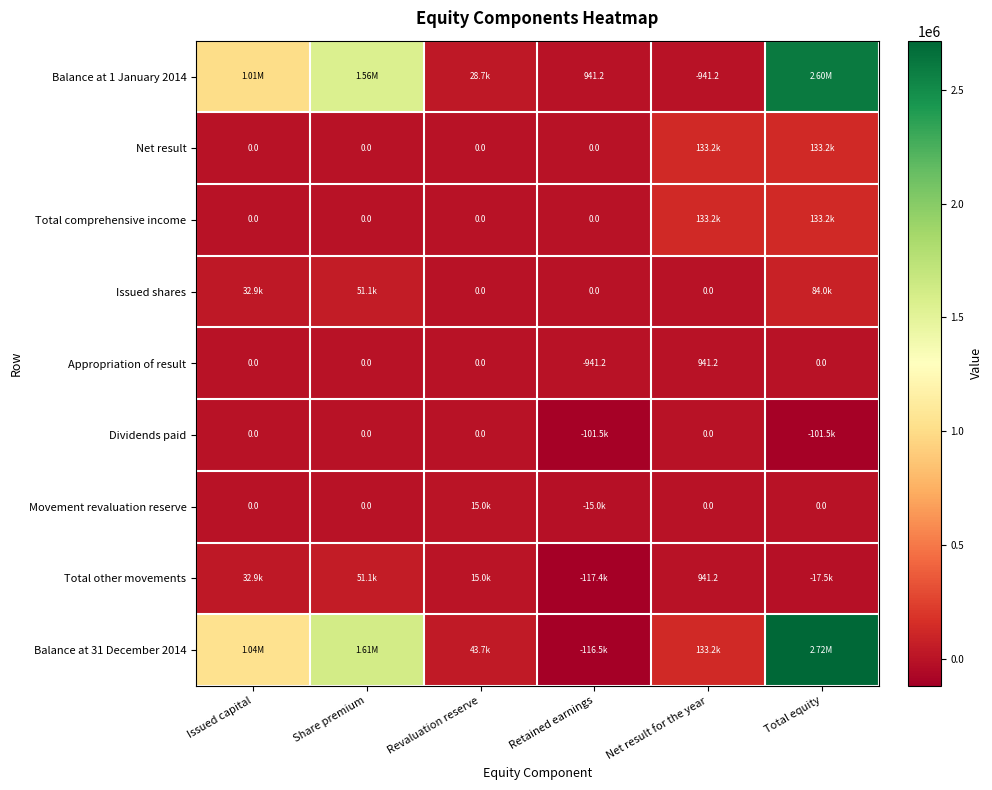

At Share premium, list the series in order from largest to smallest.

Balance at 31 December 2014, Balance at 1 January 2014, Issued shares, Total other movements, Net result, Total comprehensive income, Appropriation of result, Dividends paid, Movement revaluation reserve